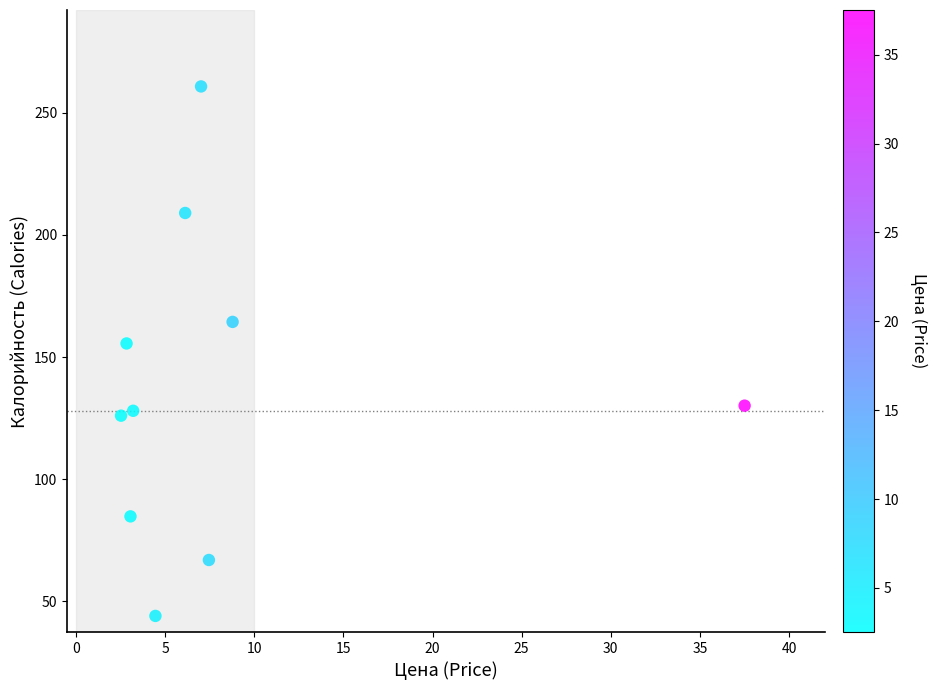

What is the range of Y values (max minus min)?

216.8